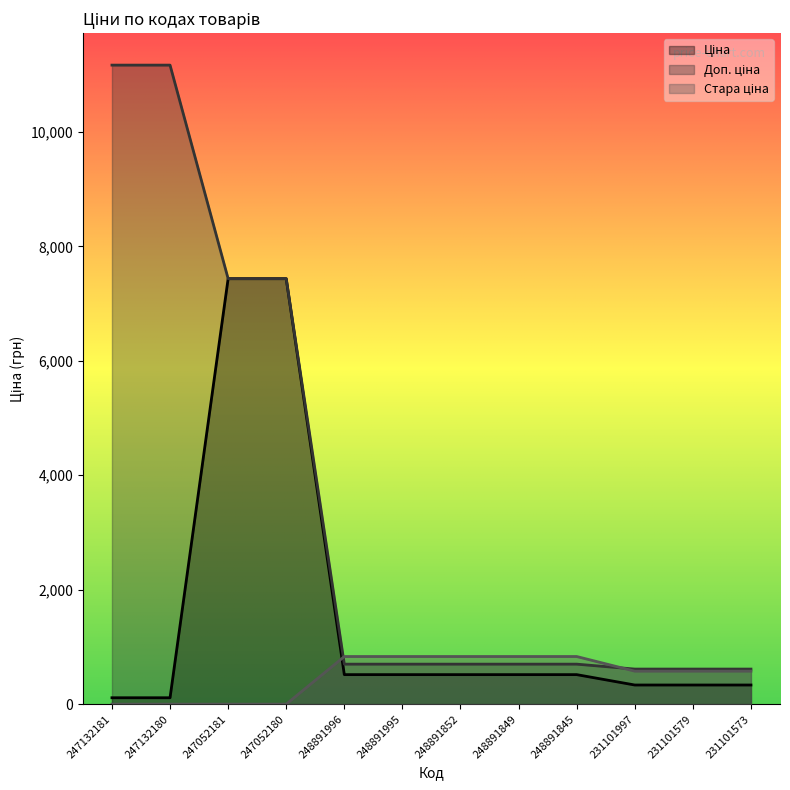

How many values in the Ціна series are below 515?

5